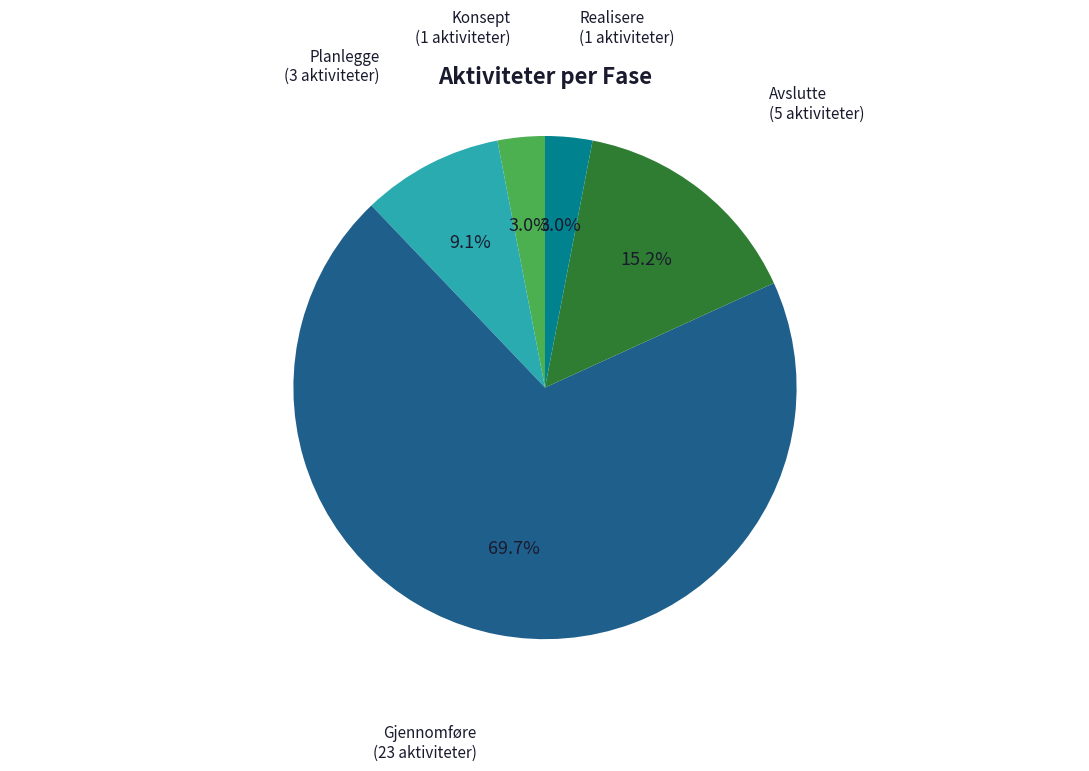

Does any single category account for the majority?

Yes